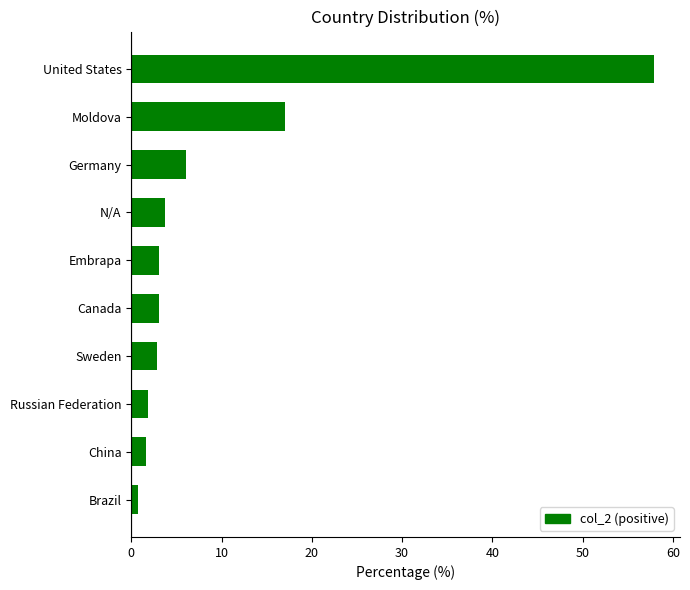

What is the sum of the values at Sweden and Russian Federation?

4.7